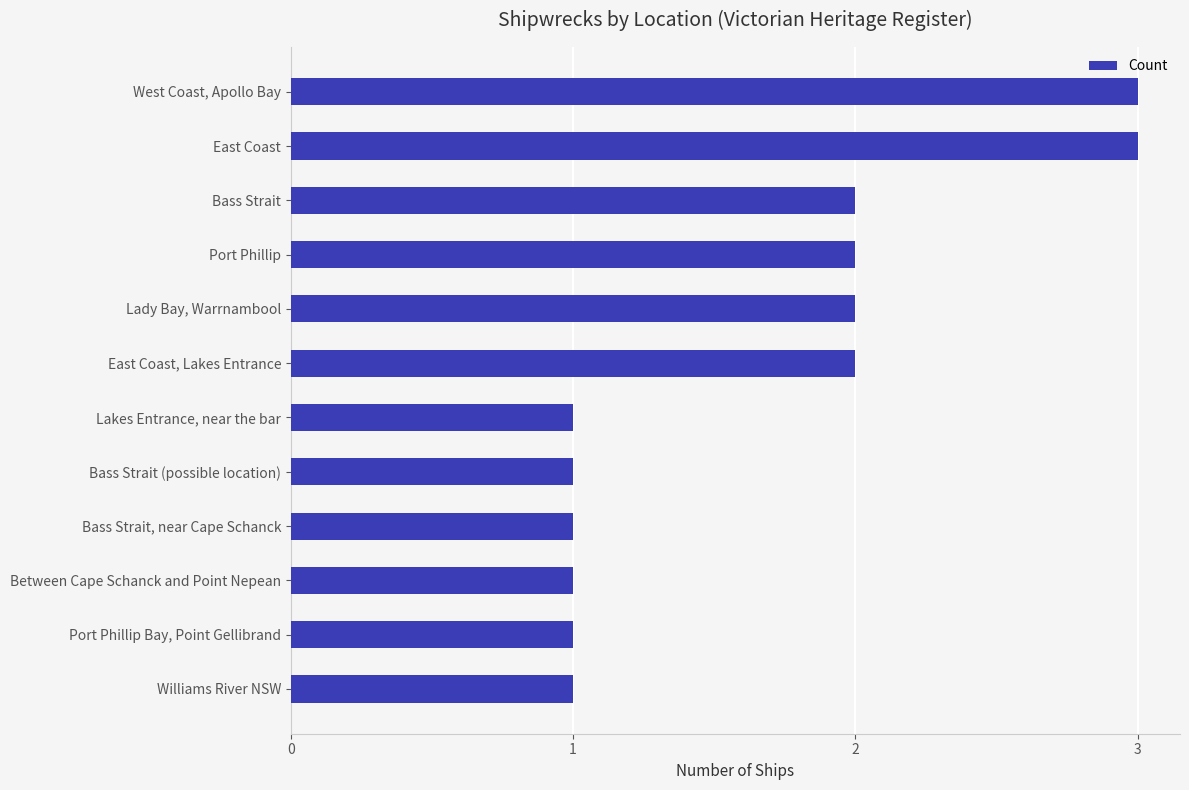

What is the label of the 7th bar from the bottom?

East Coast, Lakes Entrance